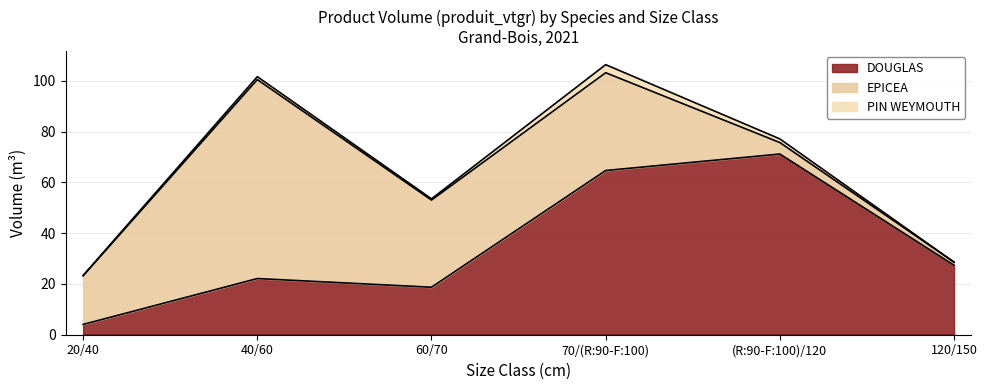

True or false: DOUGLAS and PIN WEYMOUTH cross at least once.

False